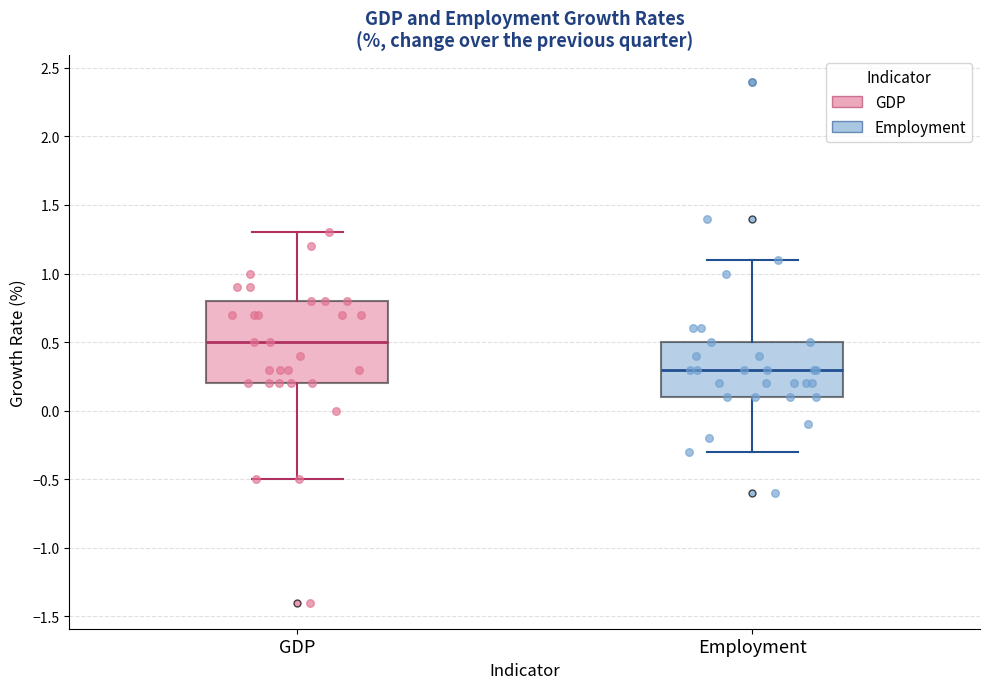

Comparing the boxes themselves (not the whiskers), which one is the tallest?

GDP